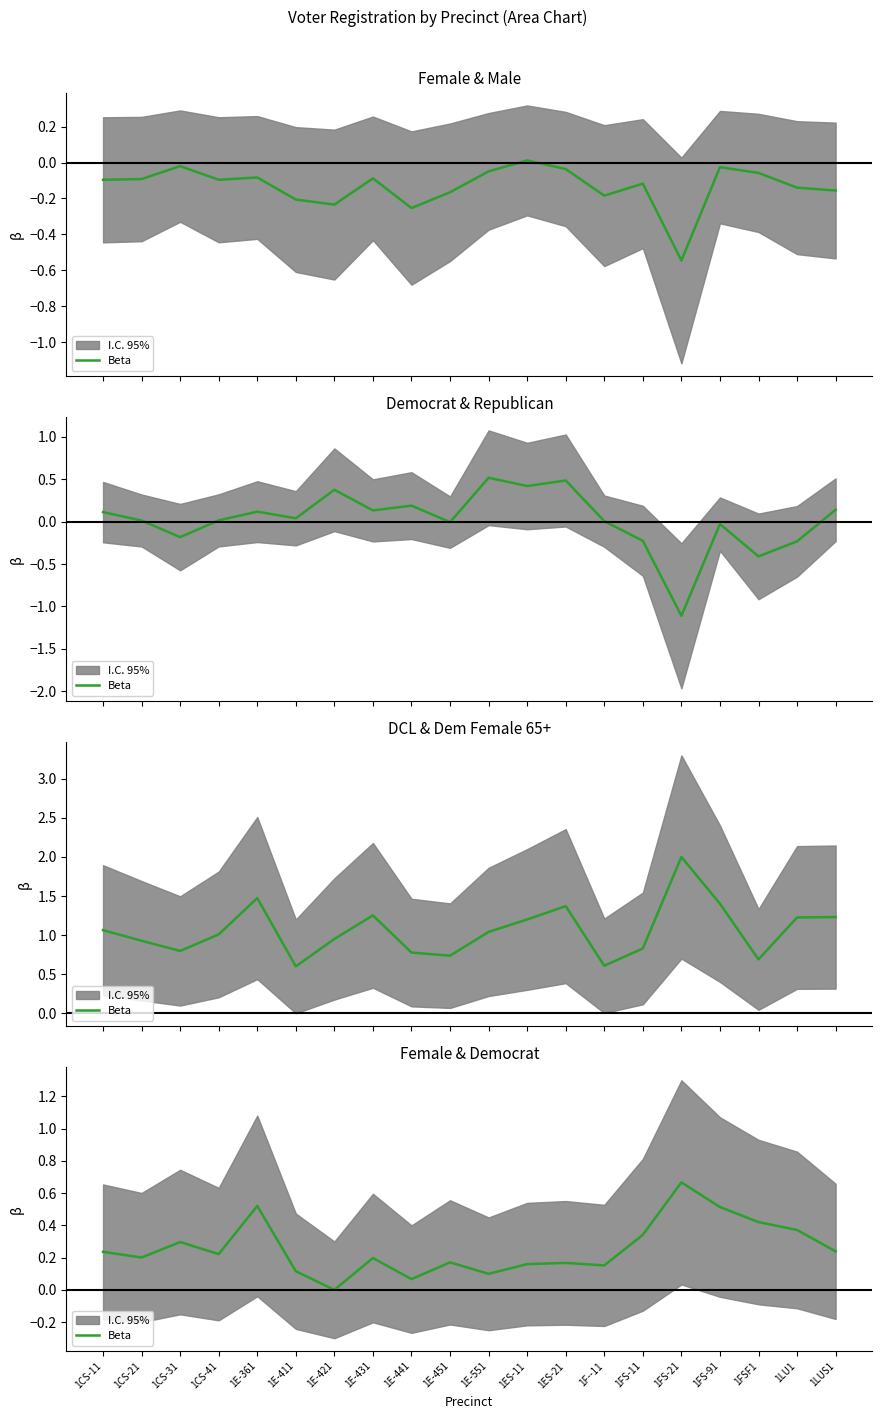

Reading left to right, transcribe all the data shown in this chart.

1CS-11=0.2	1CS-21=0.2	1CS-31=0.3	1CS-41=0.2	1E-361=0.5	1E-411=0.1	1E-421=0.0	1E-431=0.2	1E-441=0.1	1E-451=0.2	1E-551=0.1	1ES-11=0.2	1ES-21=0.2	1F--11=0.2	1FS-11=0.3	1FS-21=0.7	1FS-91=0.5	1FSF1=0.4	1LU1=0.4	1LUS1=0.2